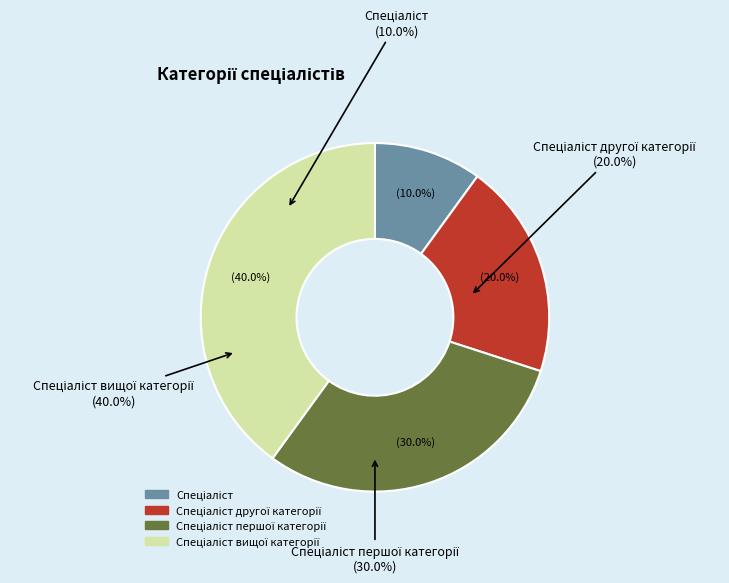

How many slices are in this pie chart?

4